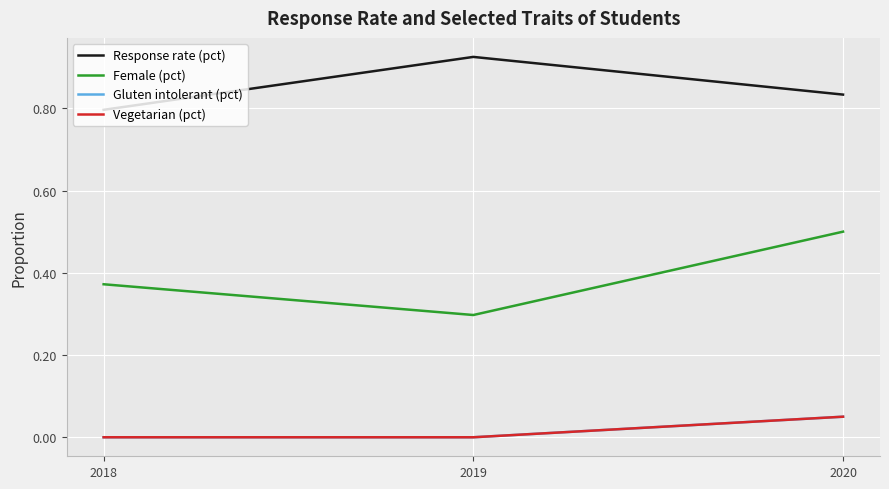

Is this an area chart (filled region under the line)?

No